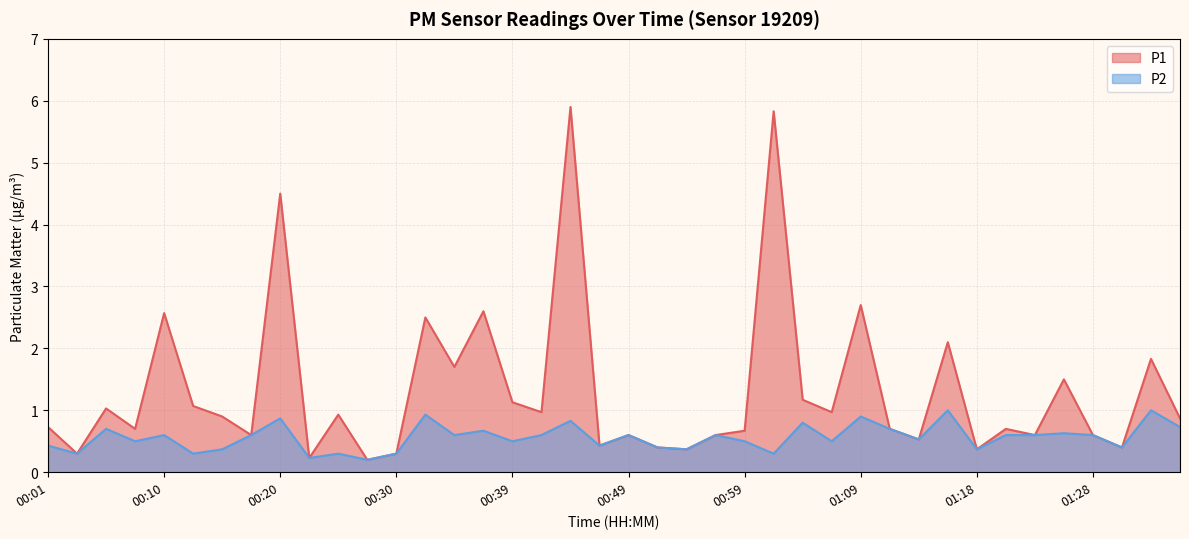

What are all the series names shown in the legend?

P1, P2